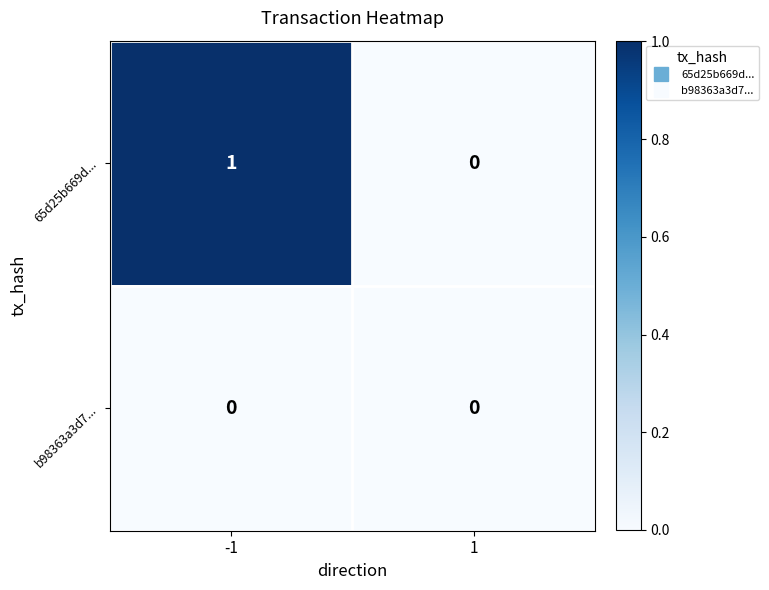

Between -1 and 1, which series saw the biggest shift?

65d25b669d...